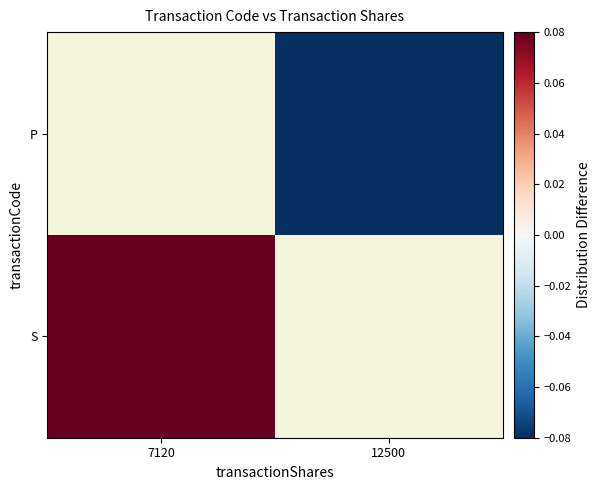

Which series changed the most between 7120 and 12500?

S